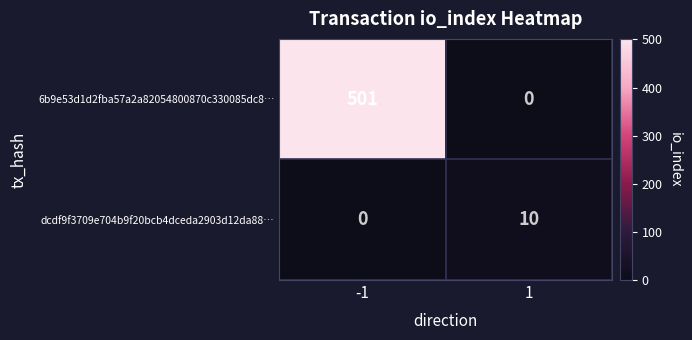

What is the sum of all 6b9e53d1d2fba57a2a82054800870c330085dc8… values?

501